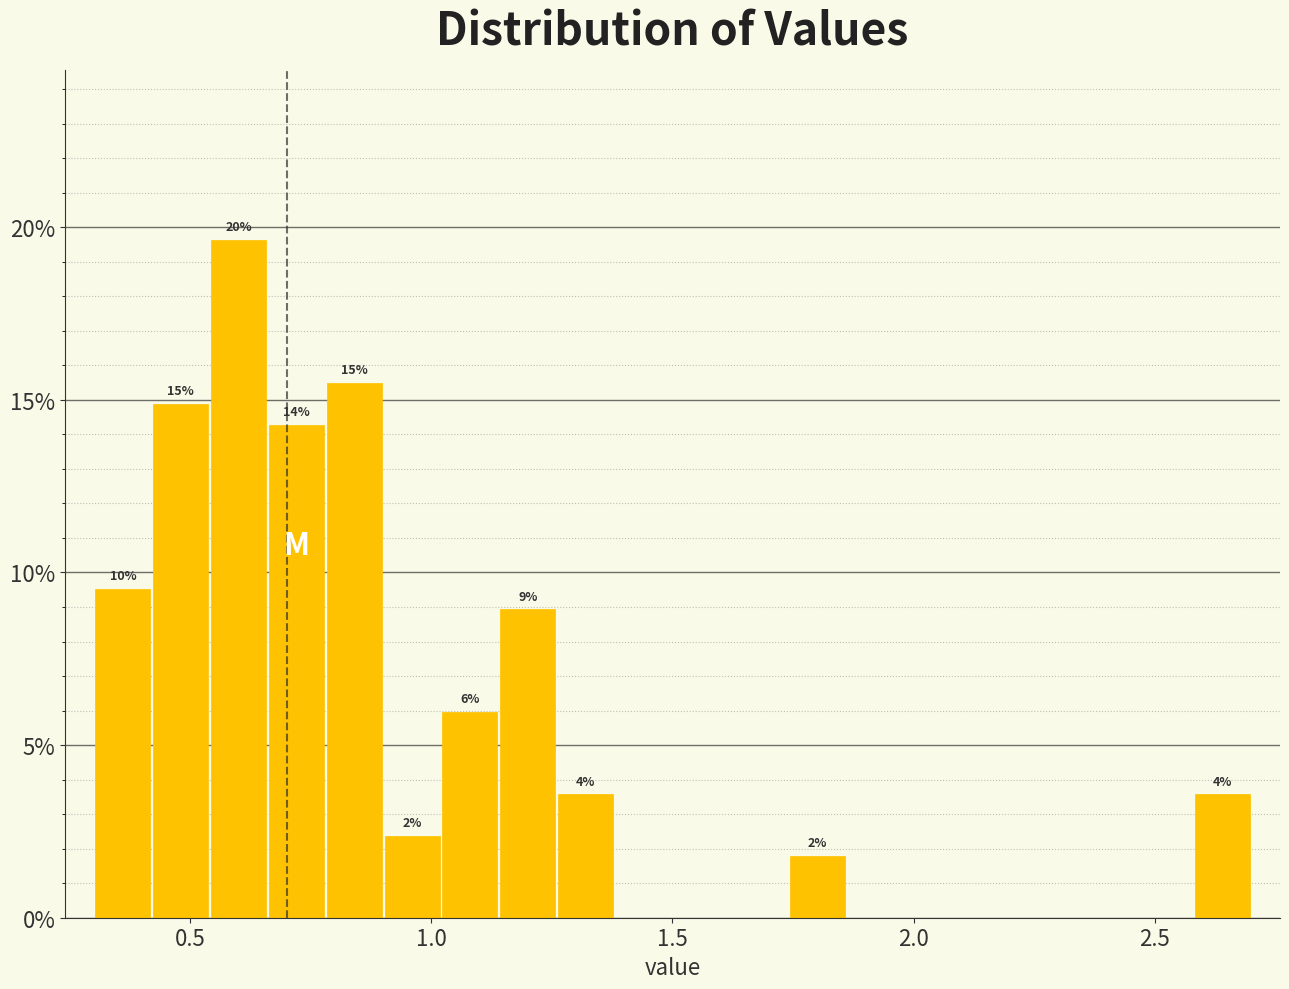

Read against the x-axis, roughly where is the centre of the tallest bar?

0.60